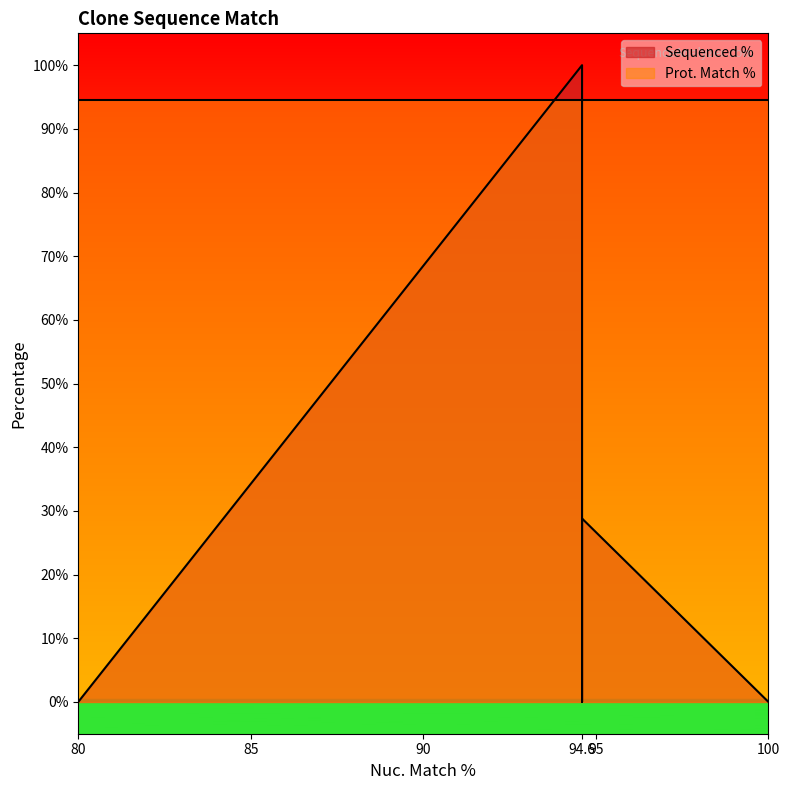

List the series in order of their peak value, lowest first.

Prot. Match %, Sequenced %